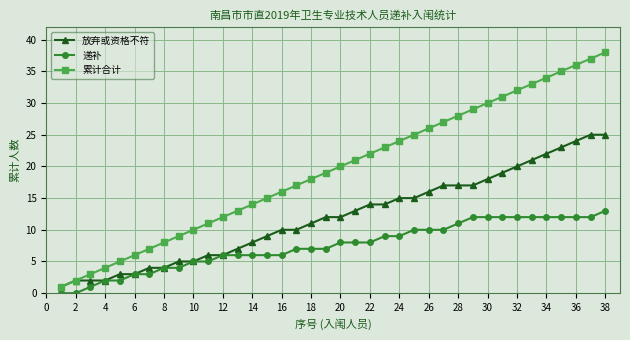

List the series in order of their peak value, highest first.

累计合计, 放弃或资格不符, 递补